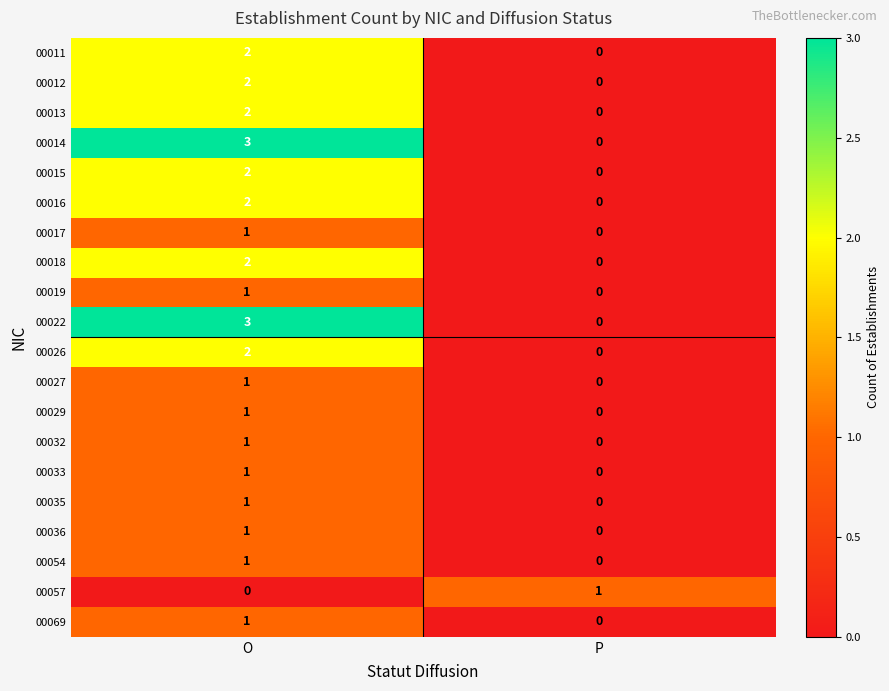

What is the sum of all 00014 values?

3